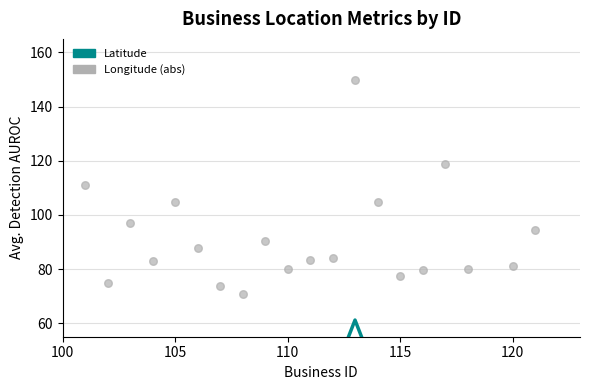

At how many categories does at least one series exceed 103?

5